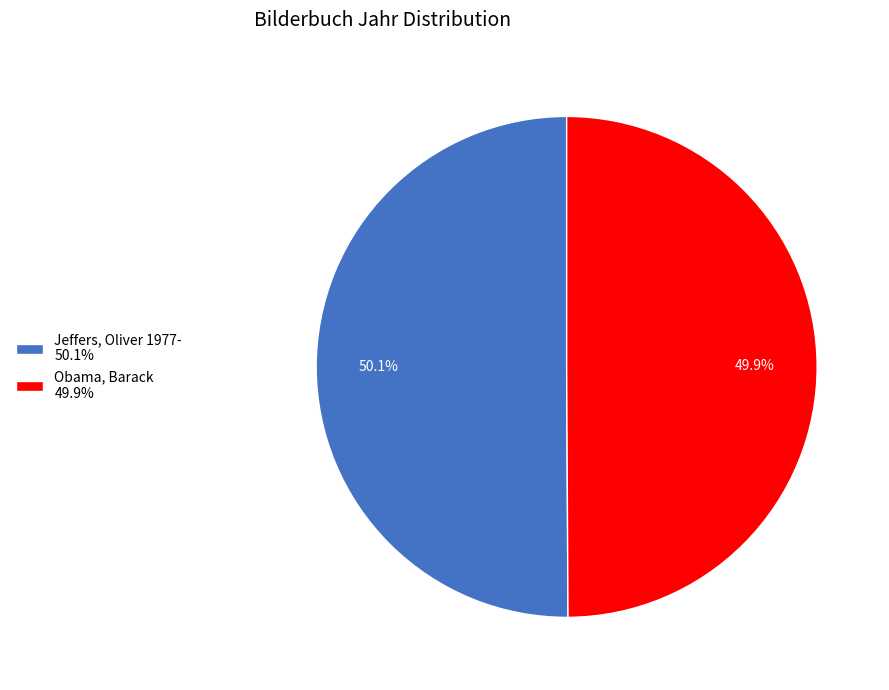

What percentage is the Obama, Barack slice, to the nearest percent?

50%